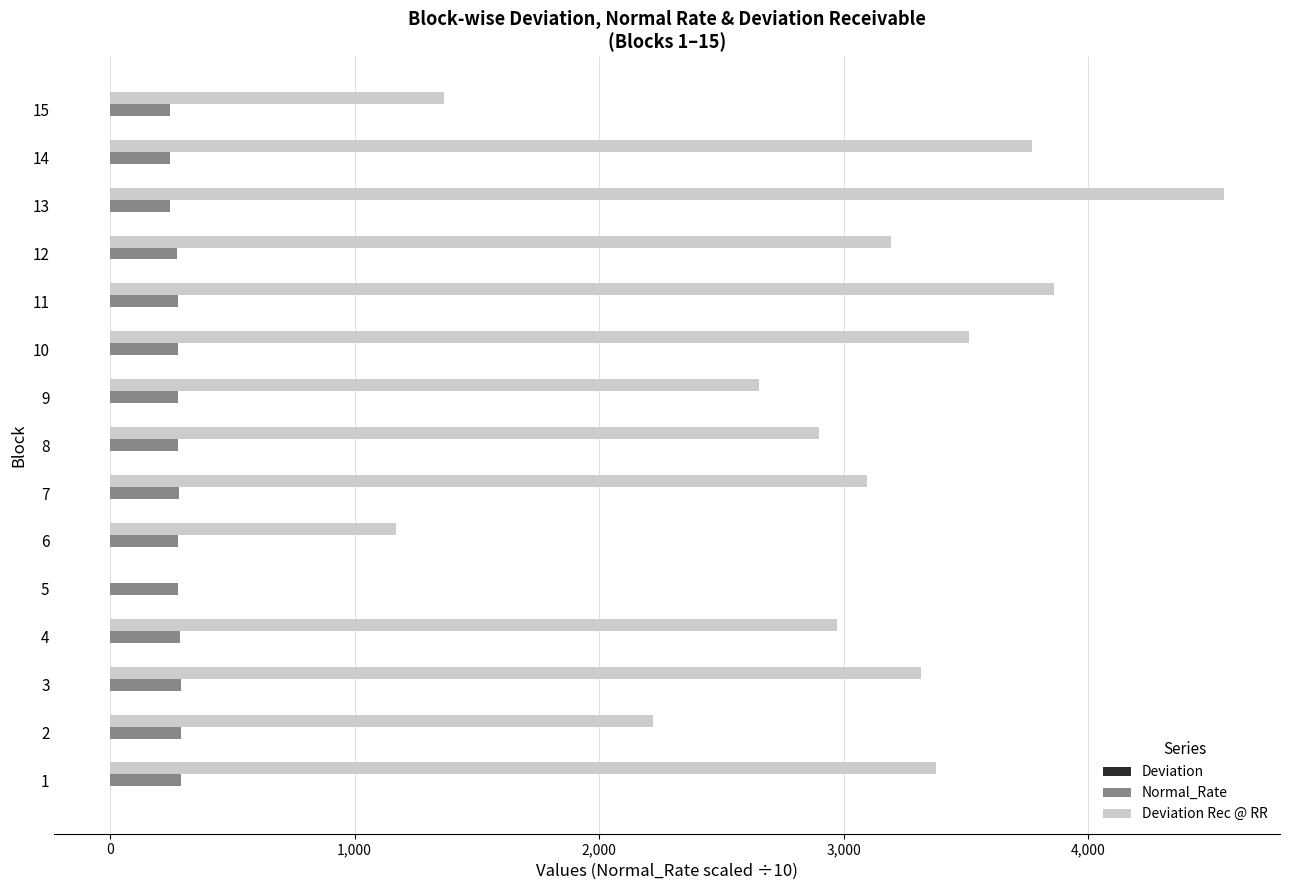

What is the maximum value for Normal_Rate?

291.2